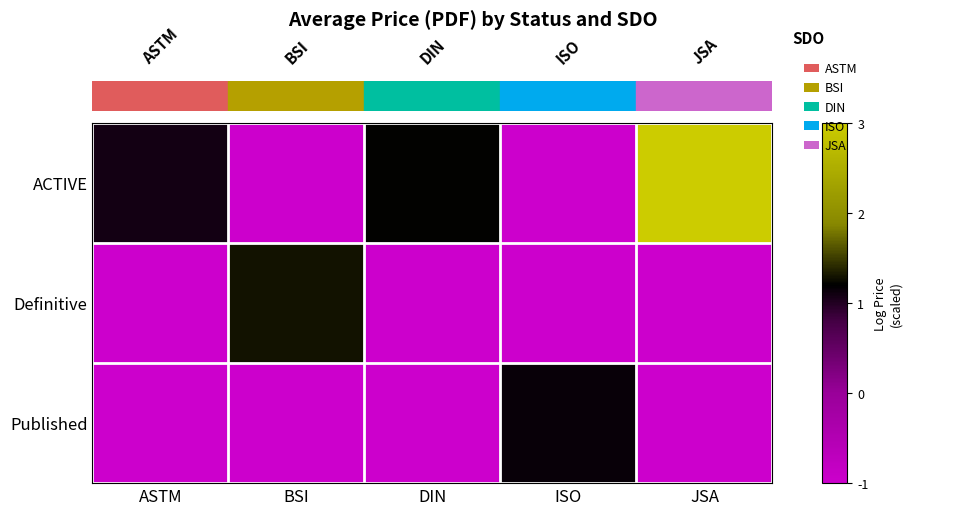

Which series has the widest spread of values?

ACTIVE